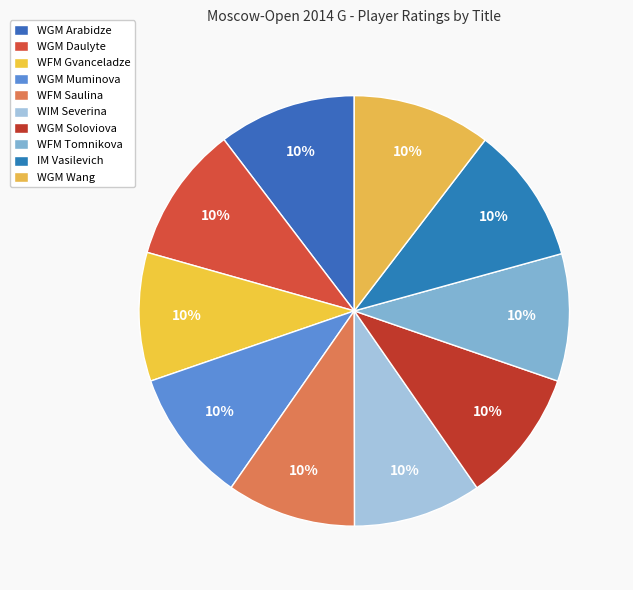

Which category has the smallest portion of the pie?

WFM Tomnikova